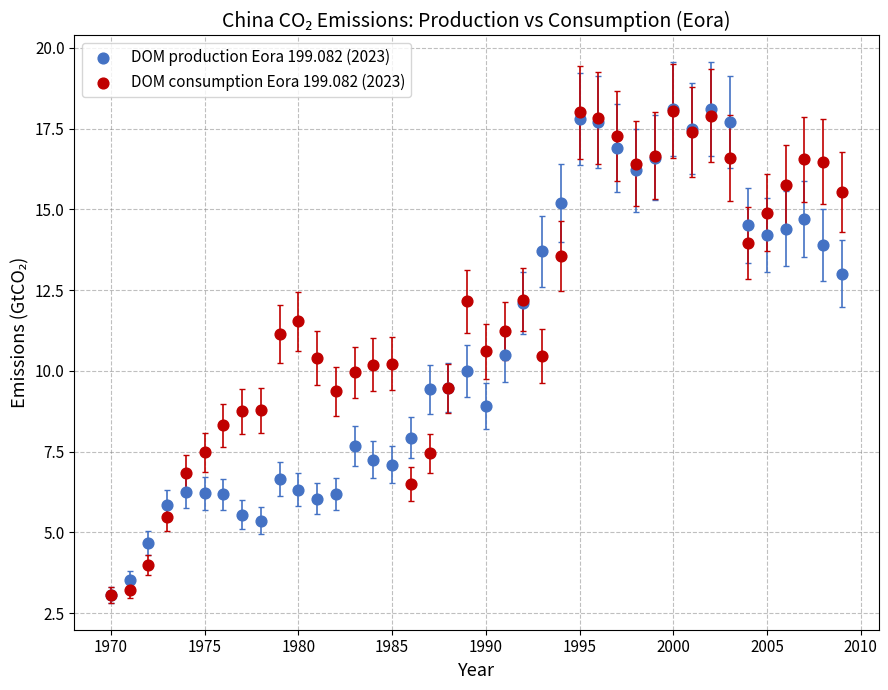

What are all the series names shown in the legend?

DOM production Eora 199.082 (2023), DOM consumption Eora 199.082 (2023)